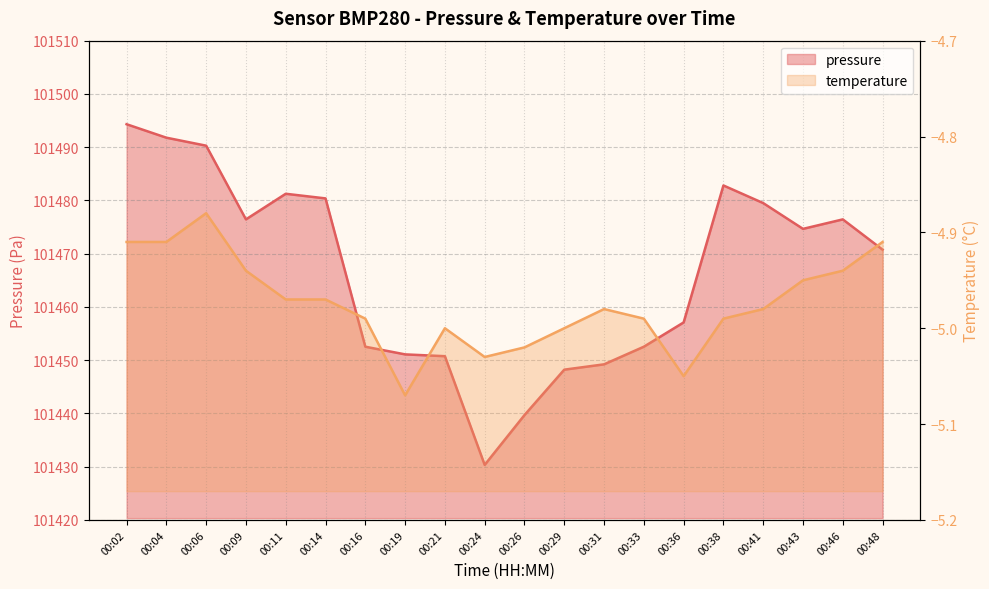

Reading right to left, transcribe all the data shown in this chart.

00:48=101470.8	00:46=101476.4	00:43=101474.7	00:41=101479.5	00:38=101482.8	00:36=101457.1	00:33=101452.5	00:31=101449.2	00:29=101448.2	00:26=101439.7	00:24=101430.3	00:21=101450.8	00:19=101451.1	00:16=101452.5	00:14=101480.4	00:11=101481.2	00:09=101476.4	00:06=101490.3	00:04=101491.8	00:02=101494.3